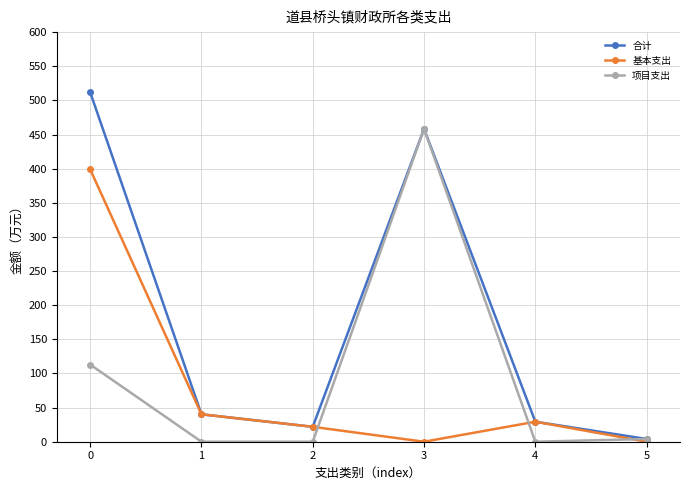

At which category does 合计 reach its first local valley?

2